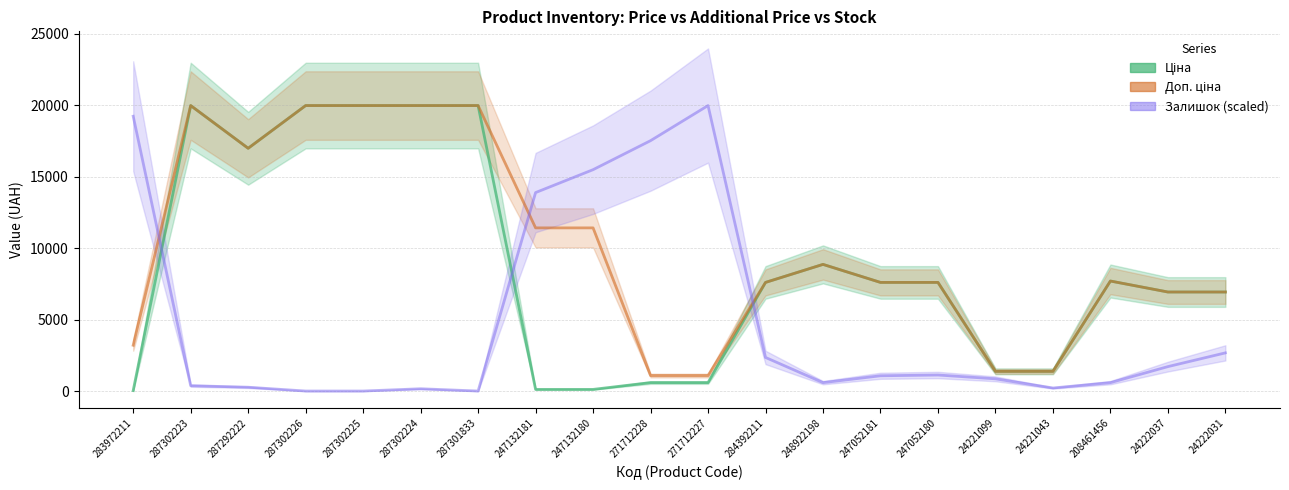

The Доп. ціна series shows 19964.2 at 287302223. True or false?

True